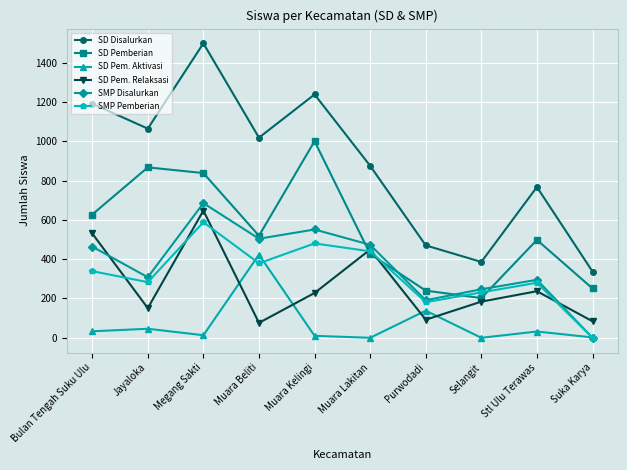

Does the chart have visible grid lines?

Yes